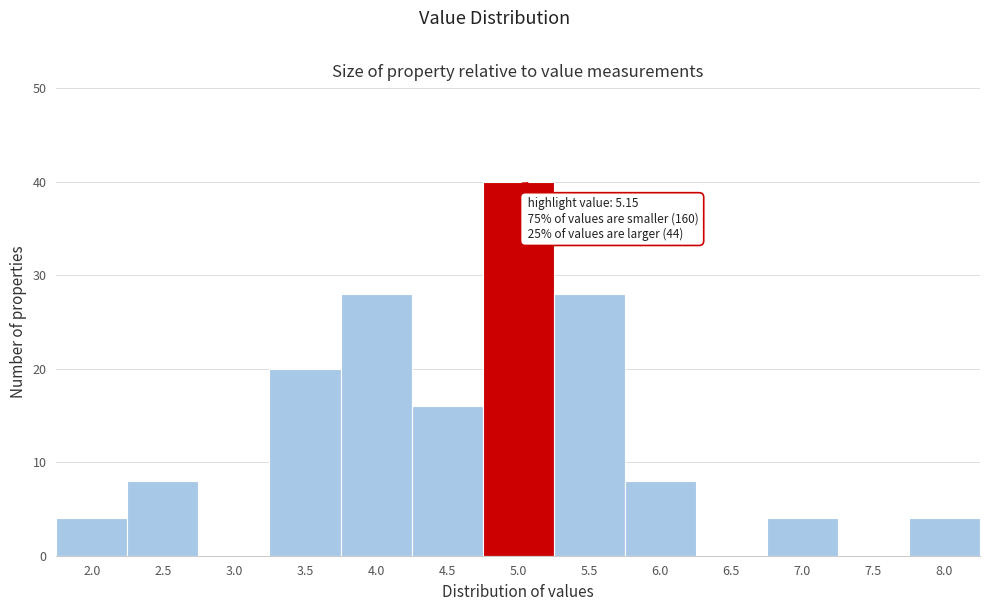

Reading right to left, list all the values displayed in this chart.

8.0=4	7.5=0	7.0=4	6.5=0	6.0=8	5.5=28	5.0=40	4.5=16	4.0=28	3.5=20	3.0=0	2.5=8	2.0=4